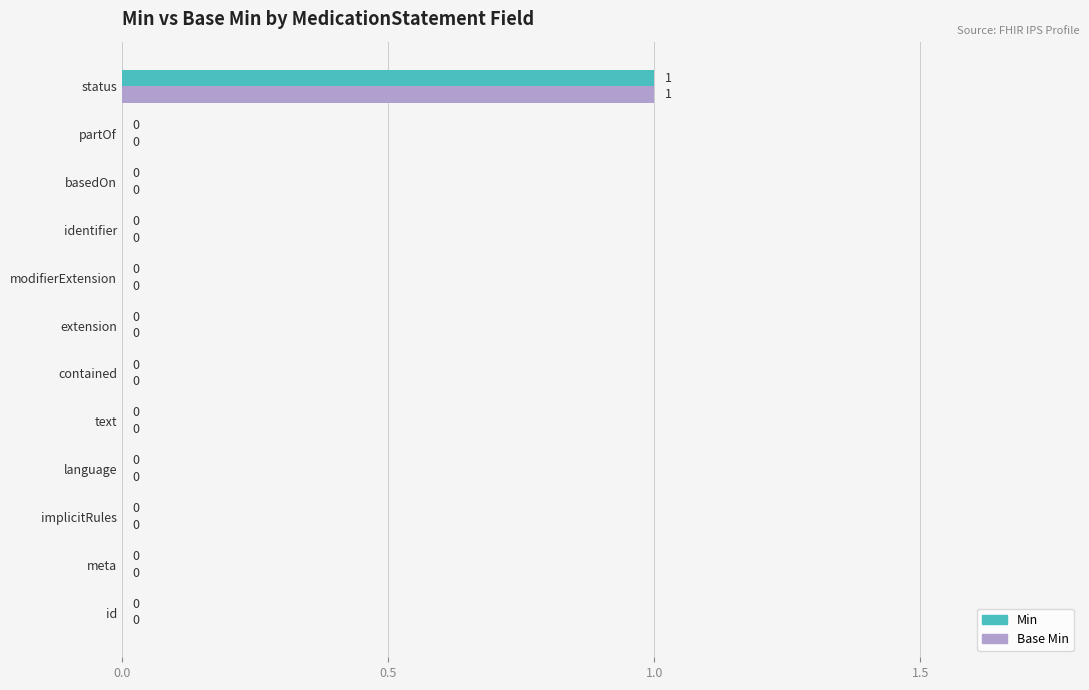

How many Min values are between 0 and 1?

12